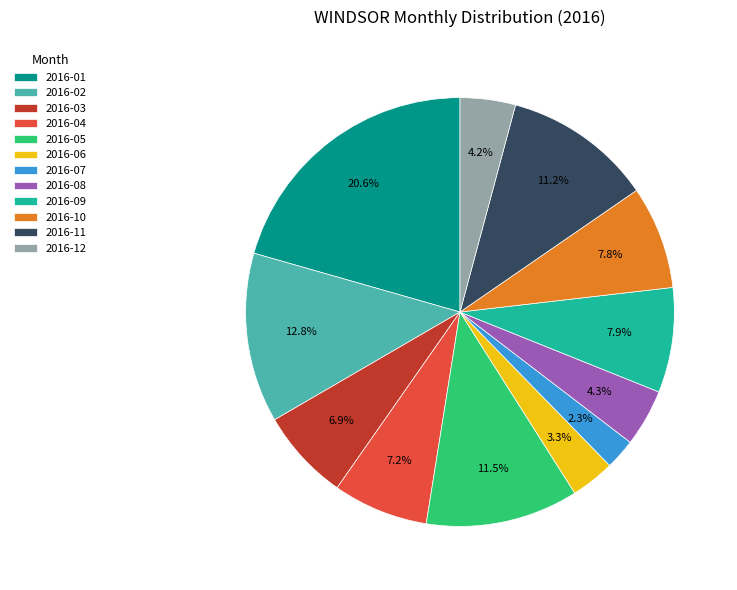

What is the ratio of the value at 2016-04 to the value at 2016-03?

1.0